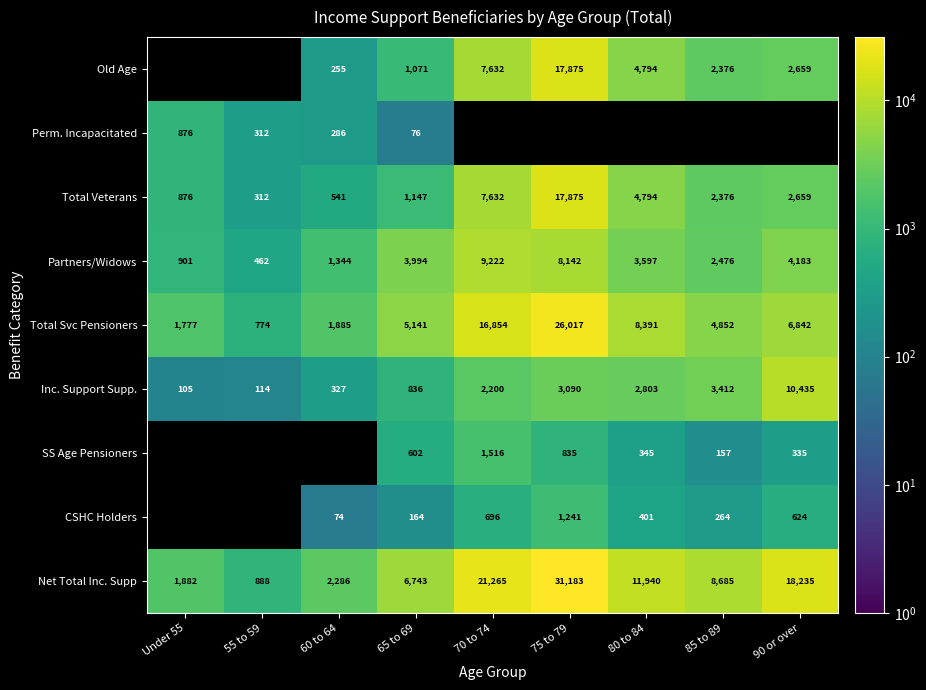

Where is Partners/Widows nearest to the value 4842?

90 or over